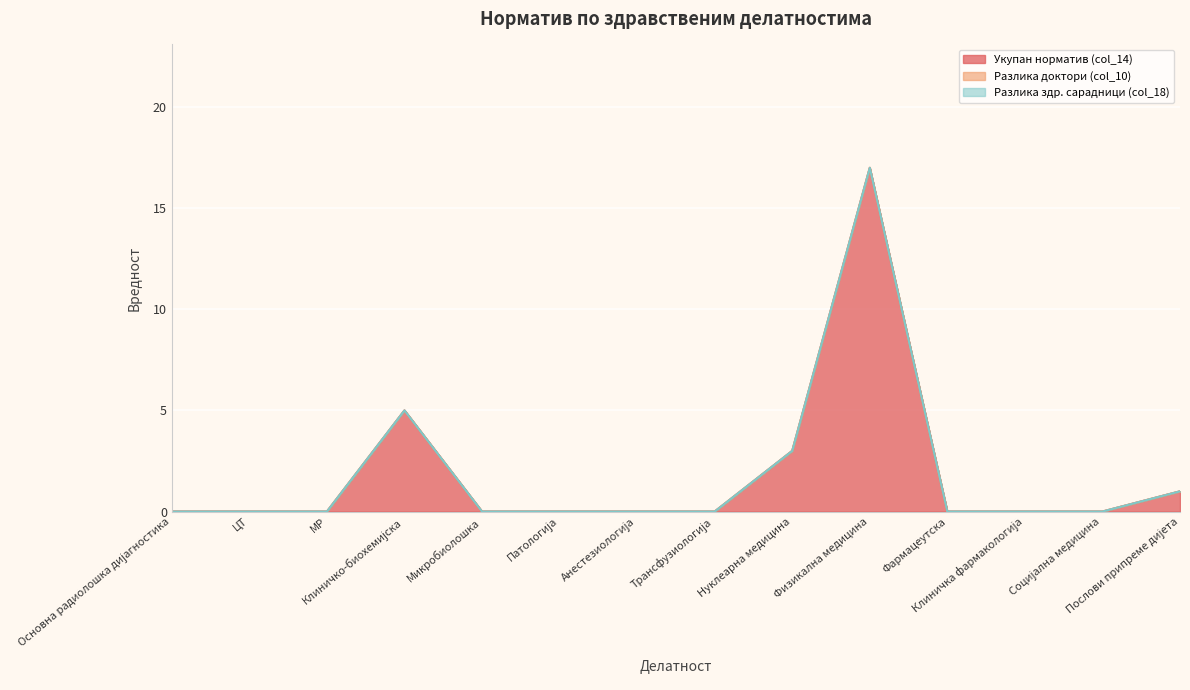

Which series has the largest range (max minus min)?

Укупан норматив (col_14)